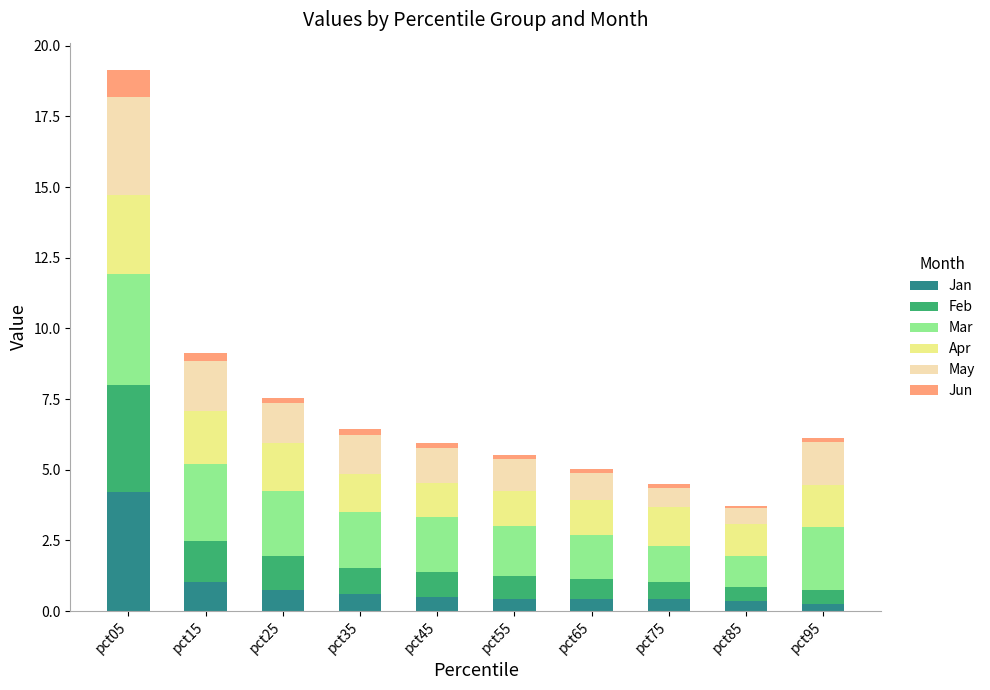

At which category is the sum across all series the highest?

pct05